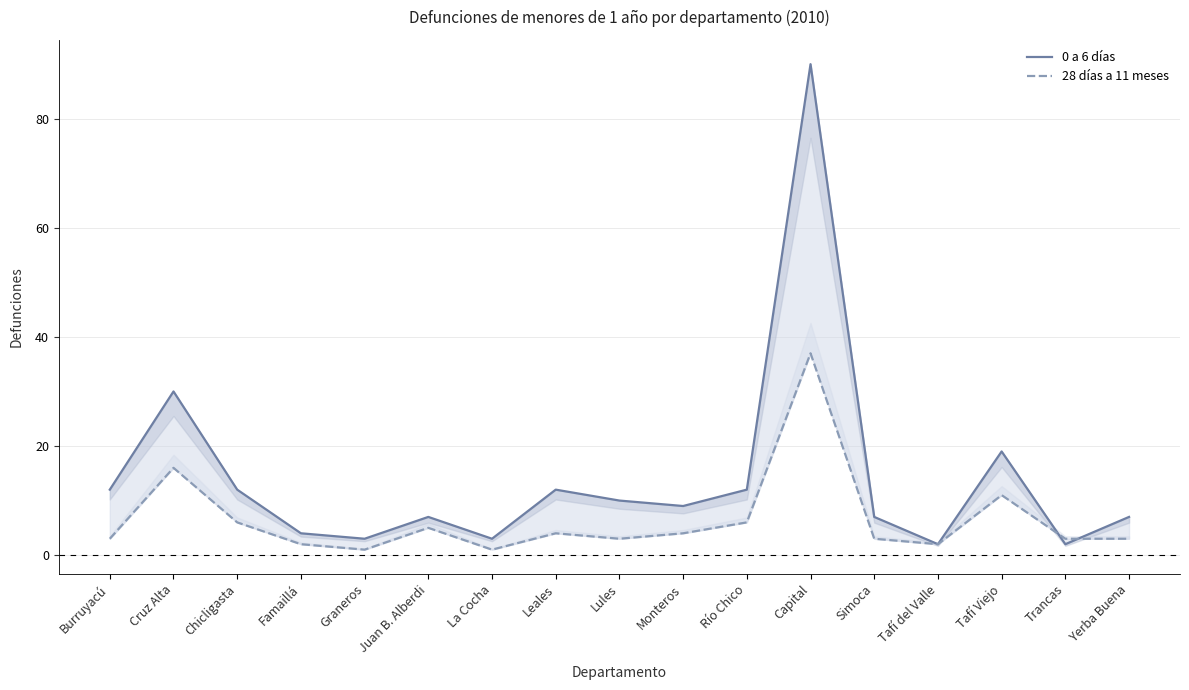

Which series has the largest total across all categories?

0 a 6 días